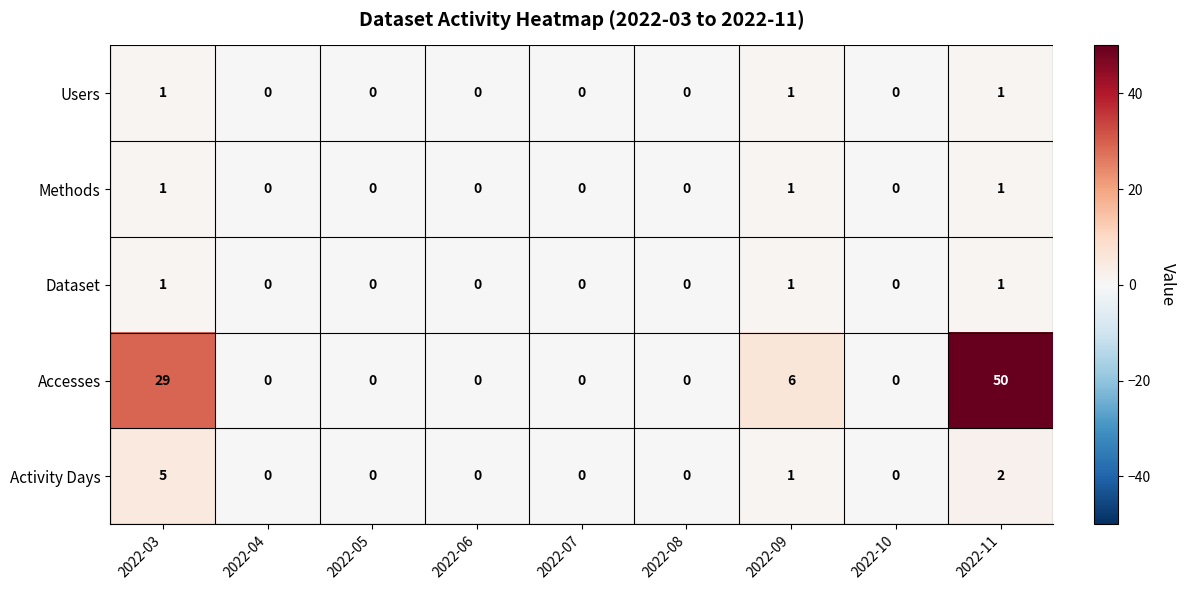

True or false: Accesses has a value of 0 at 2022-08.

True